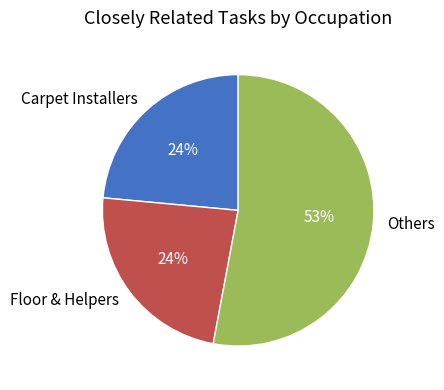

What percentage is the Carpet Installers slice, to the nearest percent?

24%